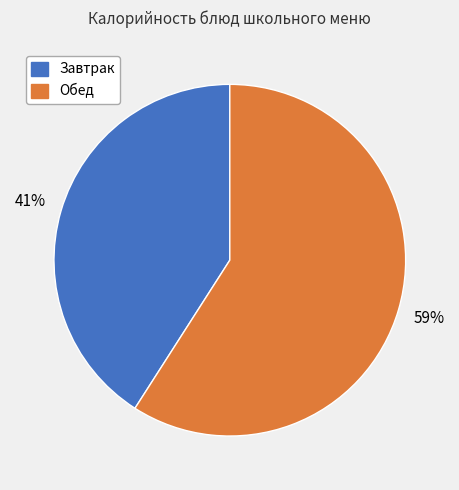

Is there any slice that represents more than half of the pie?

Yes